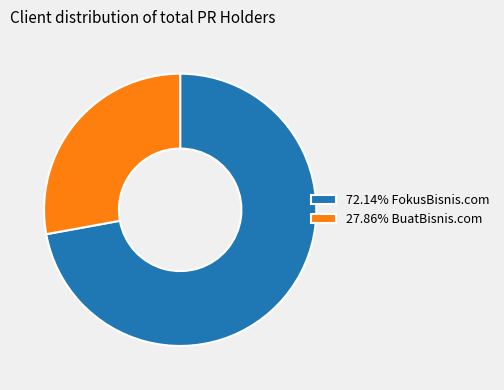

Is the sum of 72.14% FokusBisnis.com and 27.86% BuatBisnis.com greater than half?

Yes